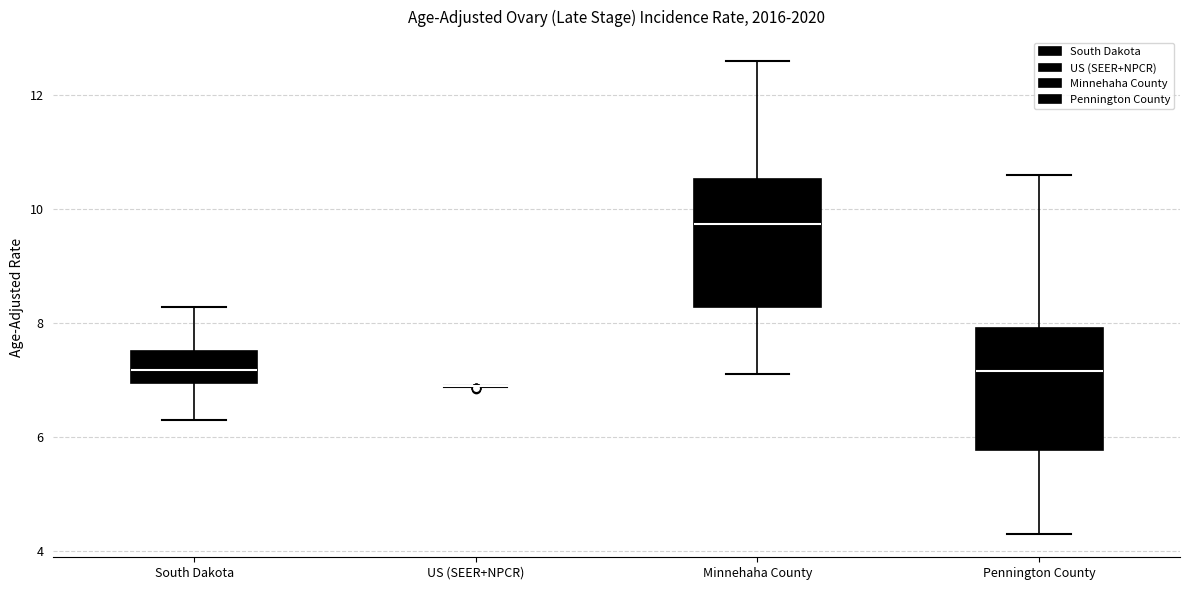

Where is the lower edge of the box for Pennington County on the y-axis? The values are not printed on the chart, so give them approximately, as read against the axis.

5.8